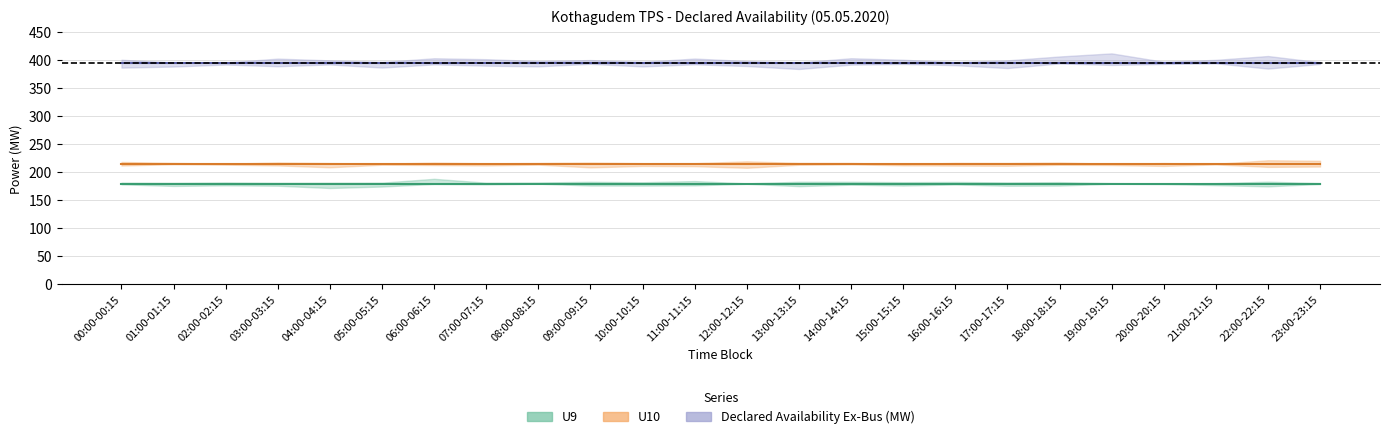

Reading right to left, list all the values displayed in this chart.

U9: 23:00-23:15=180	22:00-22:15=180	21:00-21:15=180	20:00-20:15=180	19:00-19:15=180	18:00-18:15=180	17:00-17:15=180	16:00-16:15=180	15:00-15:15=180	14:00-14:15=180	13:00-13:15=180	12:00-12:15=180	11:00-11:15=180	10:00-10:15=180	09:00-09:15=180	08:00-08:15=180	07:00-07:15=180	06:00-06:15=180	05:00-05:15=180	04:00-04:15=180	03:00-03:15=180	02:00-02:15=180	01:00-01:15=180	00:00-00:15=180
U10: 23:00-23:15=215	22:00-22:15=215	21:00-21:15=215	20:00-20:15=215	19:00-19:15=215	18:00-18:15=215	17:00-17:15=215	16:00-16:15=215	15:00-15:15=215	14:00-14:15=215	13:00-13:15=215	12:00-12:15=215	11:00-11:15=215	10:00-10:15=215	09:00-09:15=215	08:00-08:15=215	07:00-07:15=215	06:00-06:15=215	05:00-05:15=215	04:00-04:15=215	03:00-03:15=215	02:00-02:15=215	01:00-01:15=215	00:00-00:15=215
Declared Availability Ex-Bus (MW): 23:00-23:15=395	22:00-22:15=395	21:00-21:15=395	20:00-20:15=395	19:00-19:15=395	18:00-18:15=395	17:00-17:15=395	16:00-16:15=395	15:00-15:15=395	14:00-14:15=395	13:00-13:15=395	12:00-12:15=395	11:00-11:15=395	10:00-10:15=395	09:00-09:15=395	08:00-08:15=395	07:00-07:15=395	06:00-06:15=395	05:00-05:15=395	04:00-04:15=395	03:00-03:15=395	02:00-02:15=395	01:00-01:15=395	00:00-00:15=395